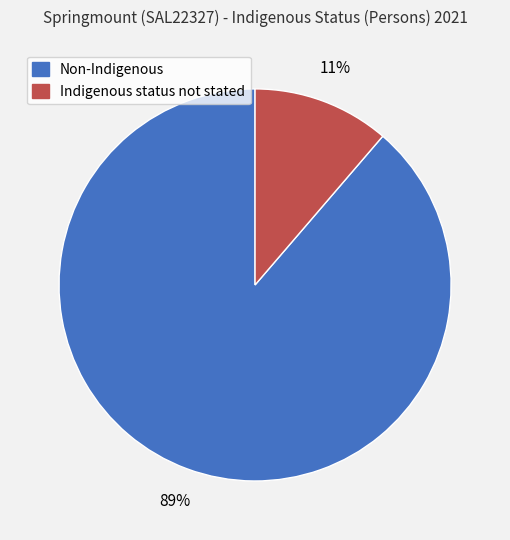

Is it true that Non-Indigenous is 89% of the pie?

True